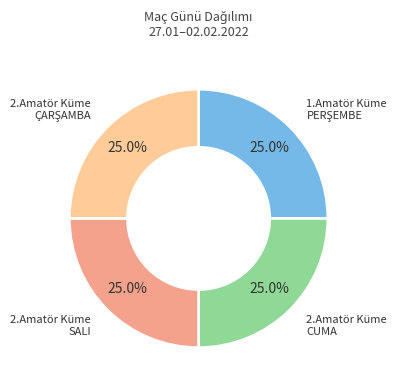

Is there a majority slice in this chart?

No